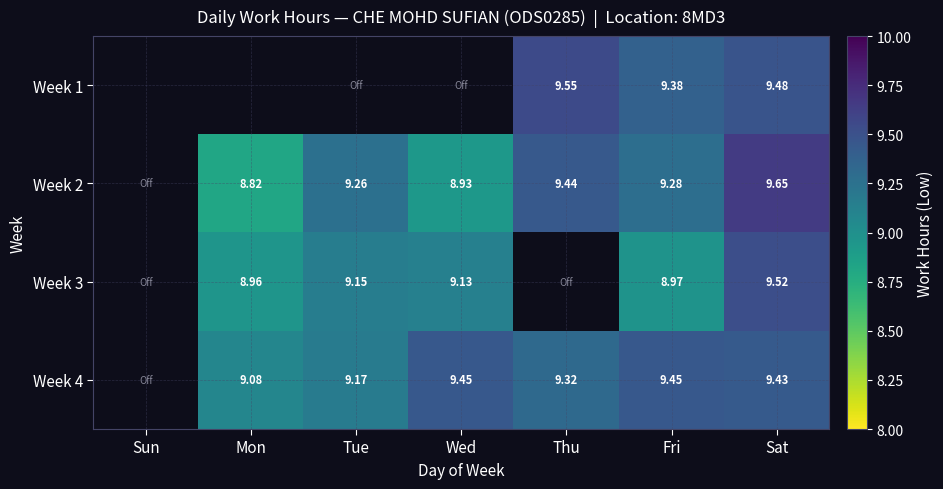

True or false: Week 1 has a value of 5.9 at Sat.

False